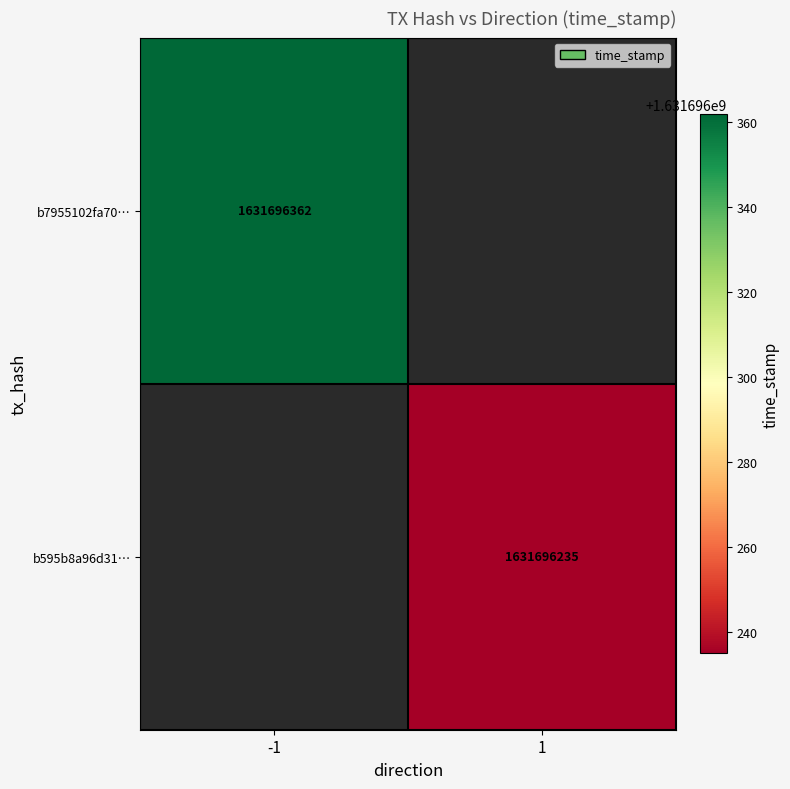

True or false: b595b8a96d31224e4d2470b1e71875cc6049a37 has a value of 1631696235 at 1.

True